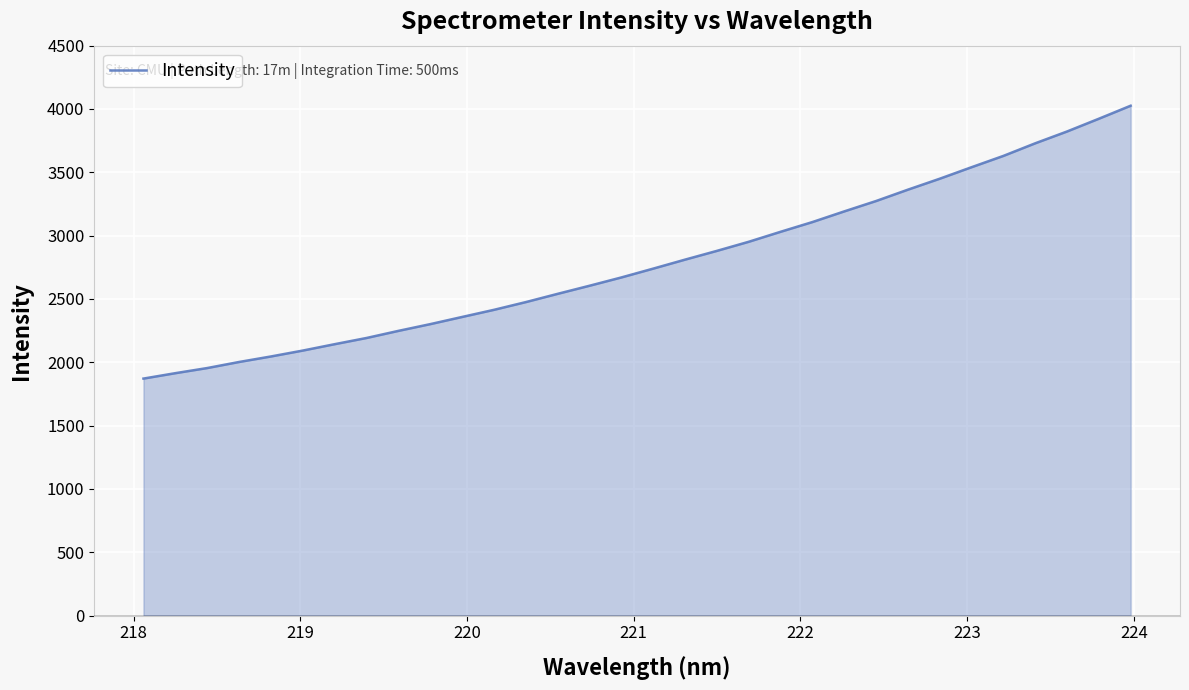

What is the maximum value shown in the chart?

4025.8